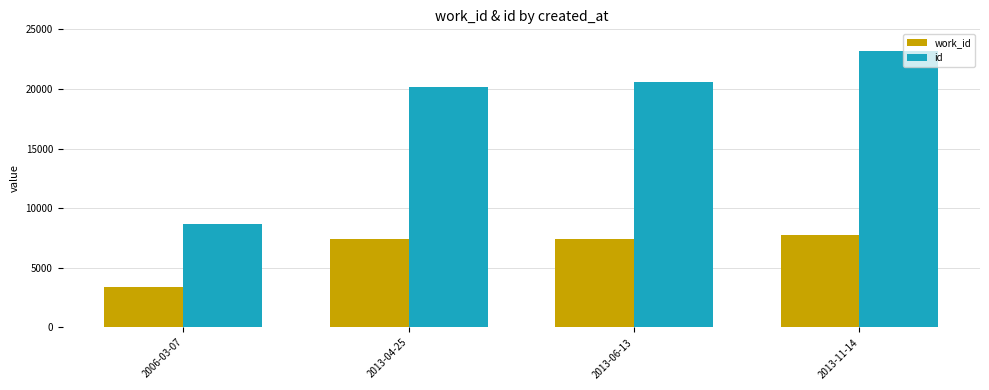

List the labels in order of id value, largest first.

2013-11-14, 2013-06-13, 2013-04-25, 2006-03-07